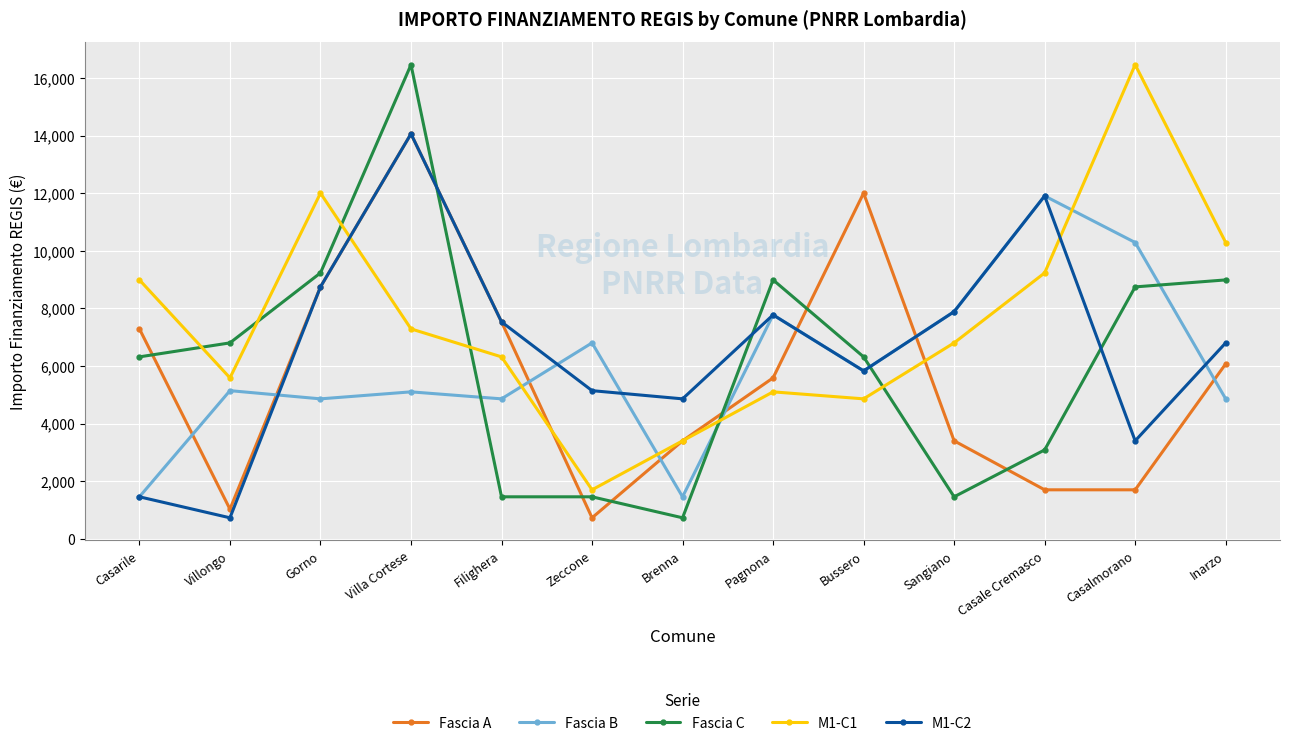

True or false: M1-C1 has more than 2 interior local peaks.

True